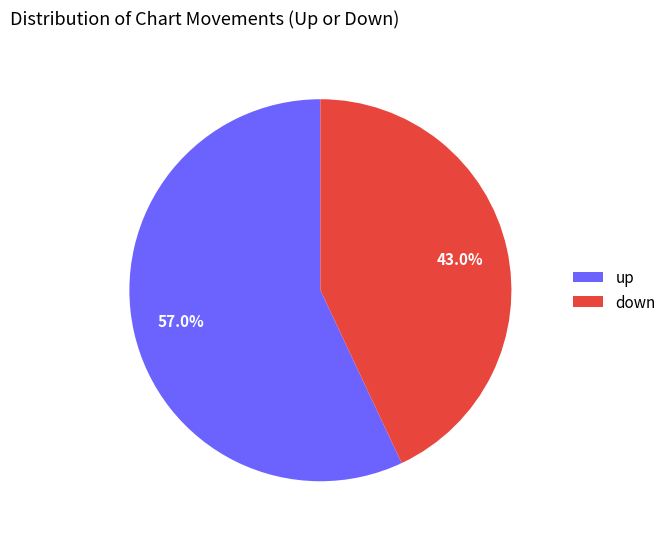

What portion of the pie excludes down?

57.0%